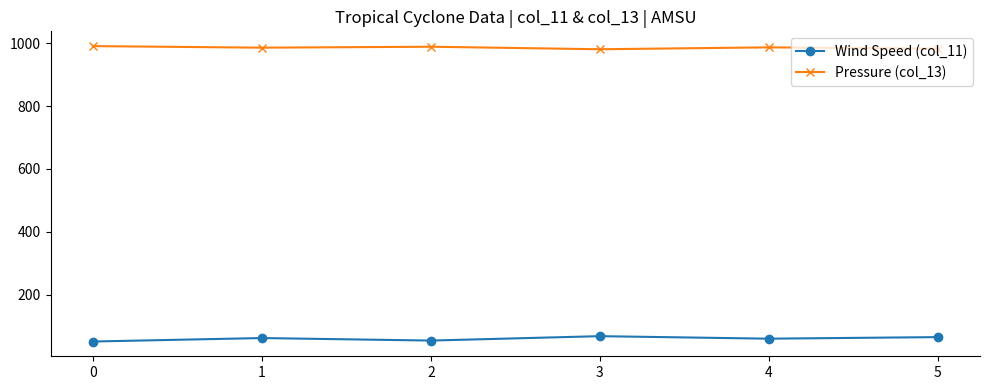

What is the approximate value of Pressure (col_13) at 1, to the nearest 5?

985